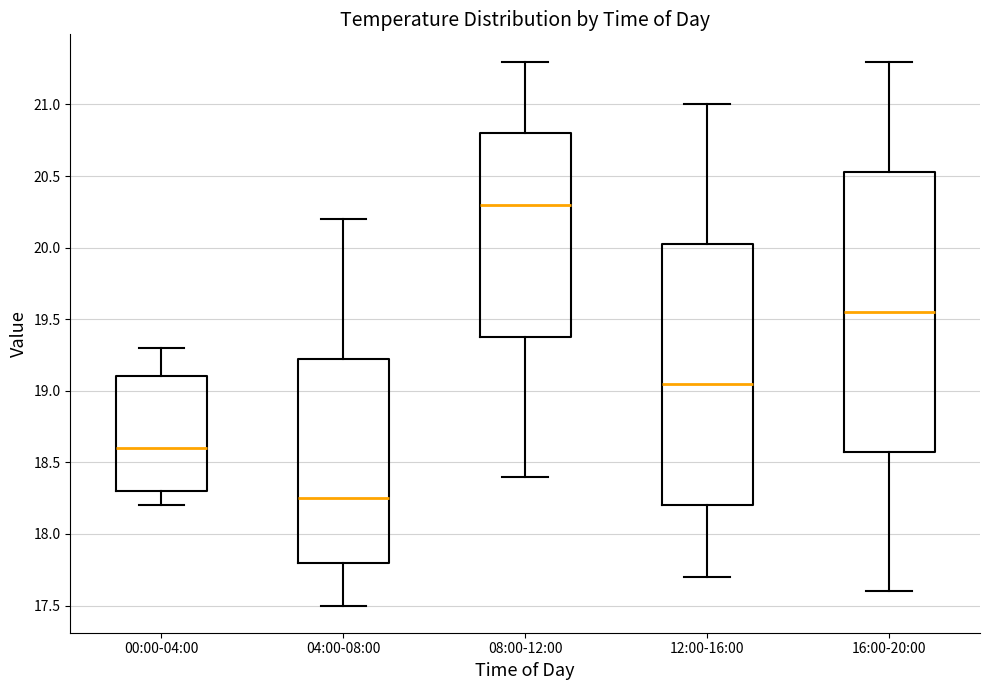

Reading left to right, read every box against the y-axis: the position of its median line, the range the box covers, and the ends of its whiskers. The values are not printed on the chart, so give them approximately, as read against the axis.

00:00-04:00: median 18.60, box 18.30 to 19.10, whiskers 18.20 to 19.30
04:00-08:00: median 18.25, box 17.80 to 19.25, whiskers 17.50 to 20.20
08:00-12:00: median 20.30, box 19.40 to 20.80, whiskers 18.40 to 21.30
12:00-16:00: median 19.05, box 18.20 to 20.05, whiskers 17.70 to 21.00
16:00-20:00: median 19.55, box 18.60 to 20.55, whiskers 17.60 to 21.30